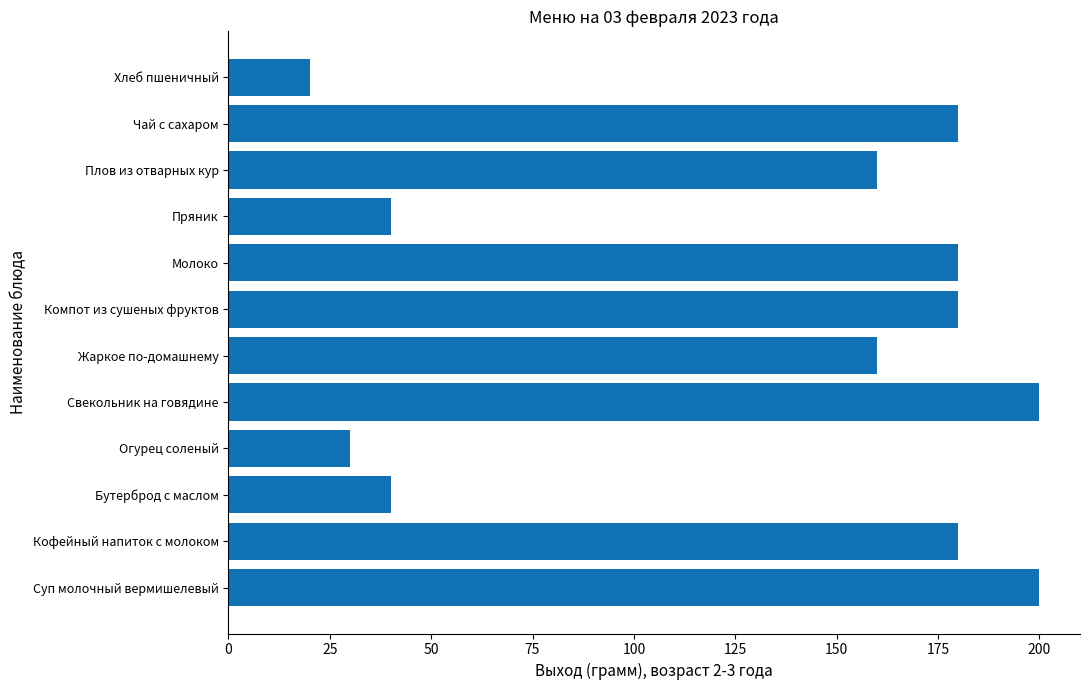

What is the smallest value displayed?

20